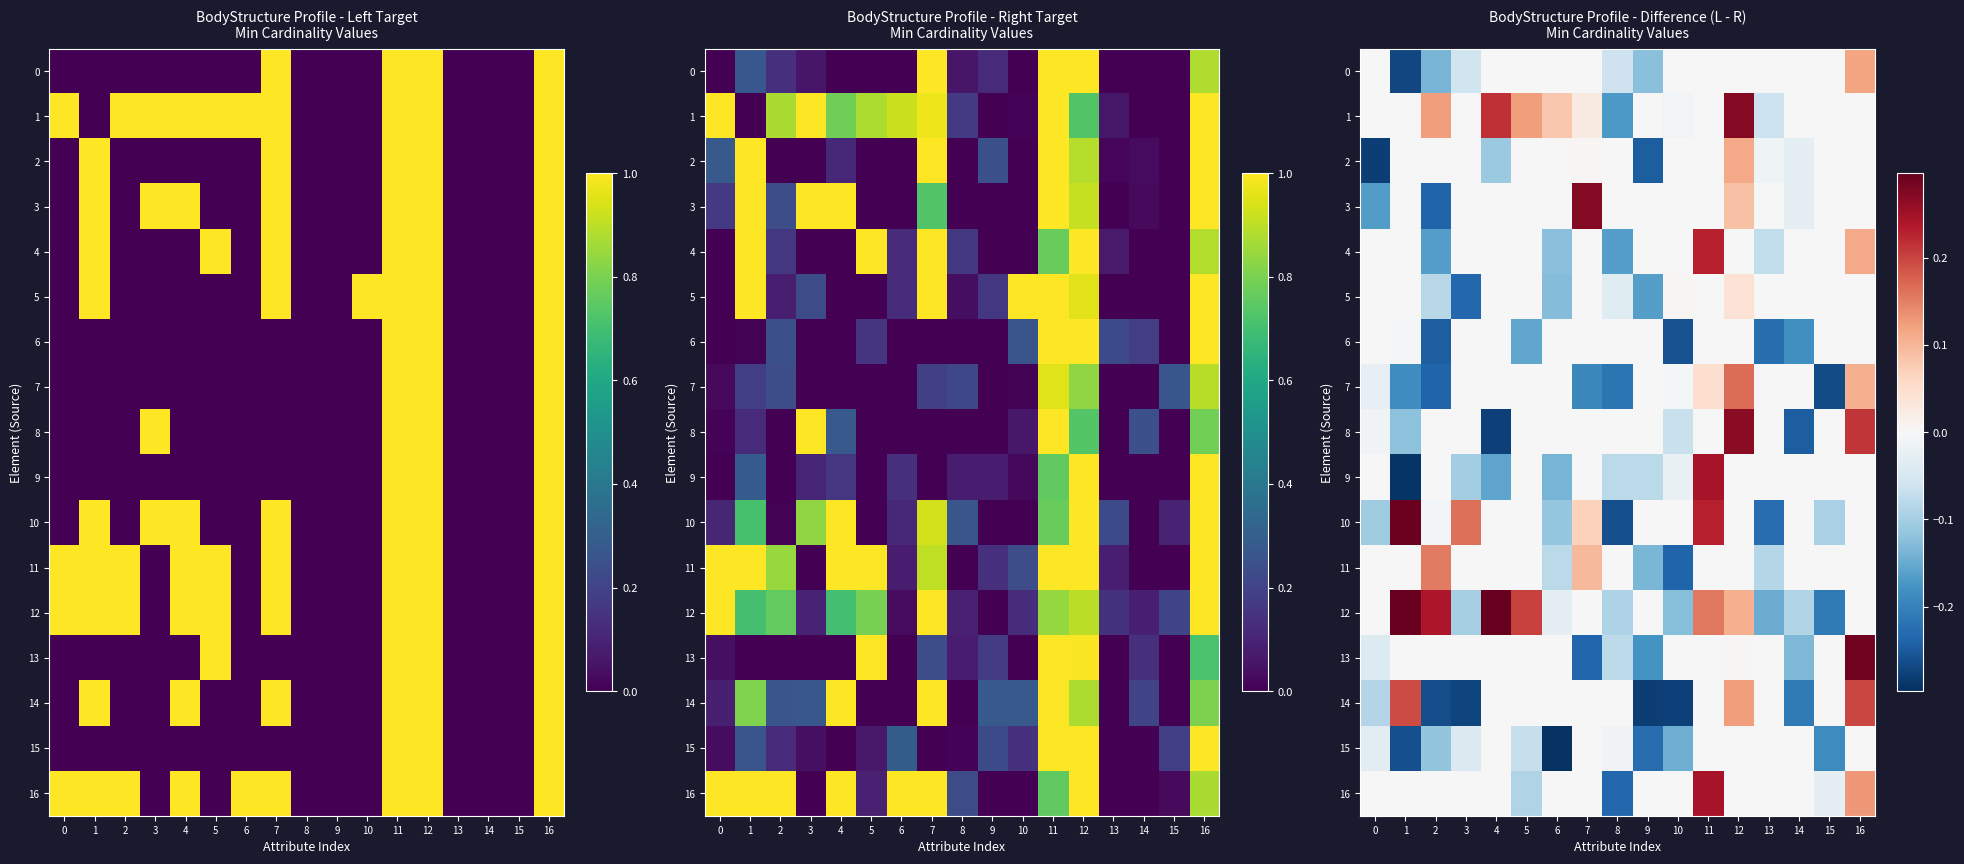

The 14 series shows 0.1 at 1. True or false?

False